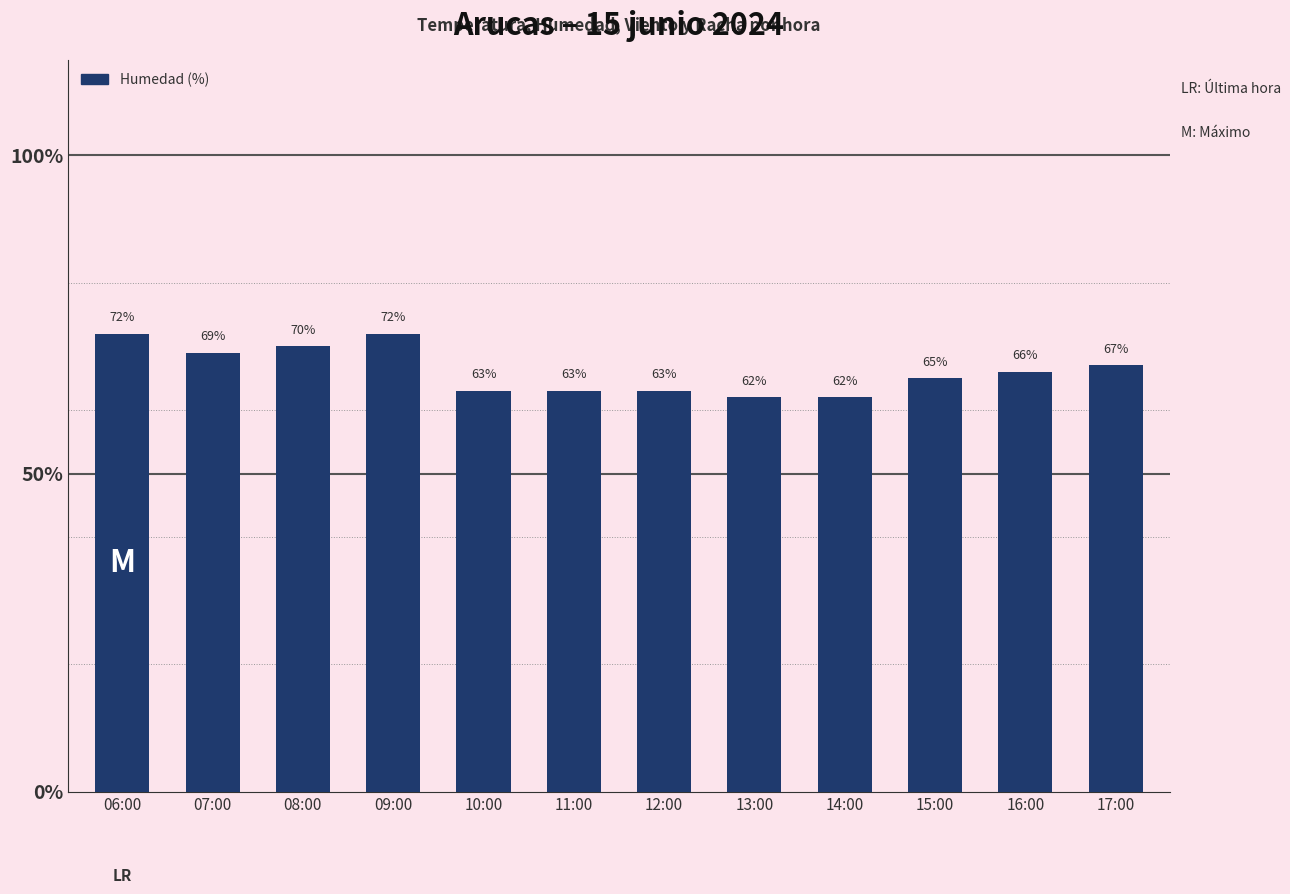

The value at 12:00 is 63. True or false?

True